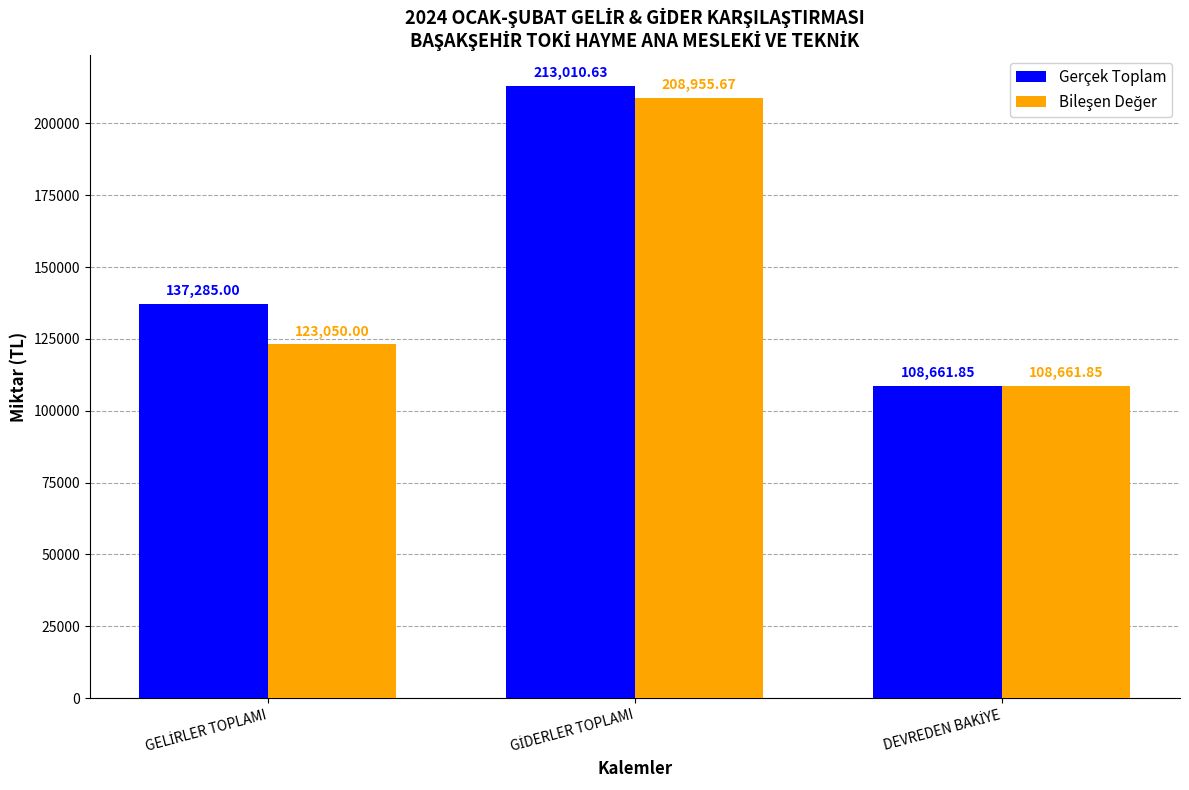

Which series has the largest range (max minus min)?

Gerçek Toplam